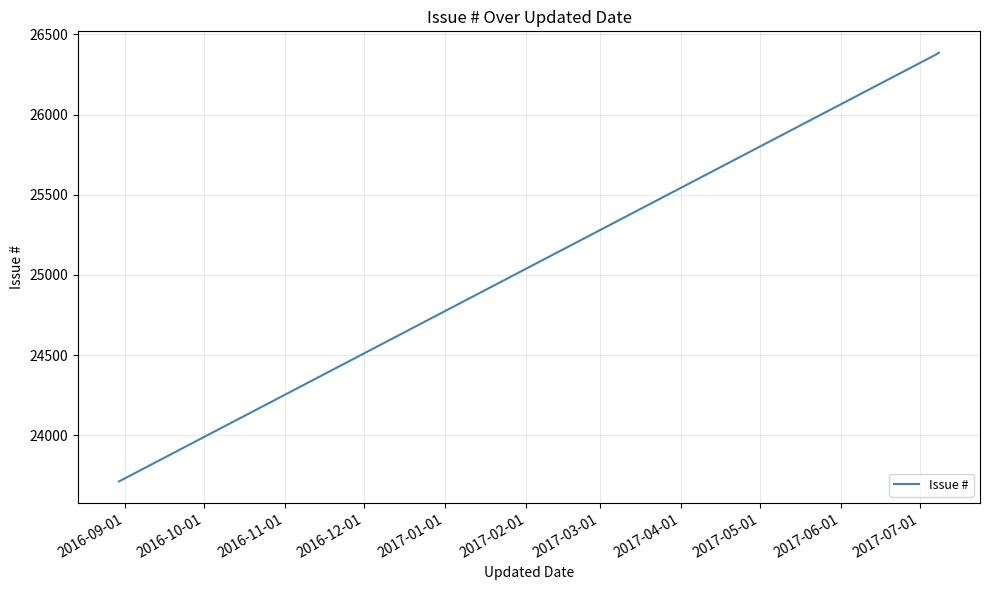

What is the minimum value shown in the chart?

23712